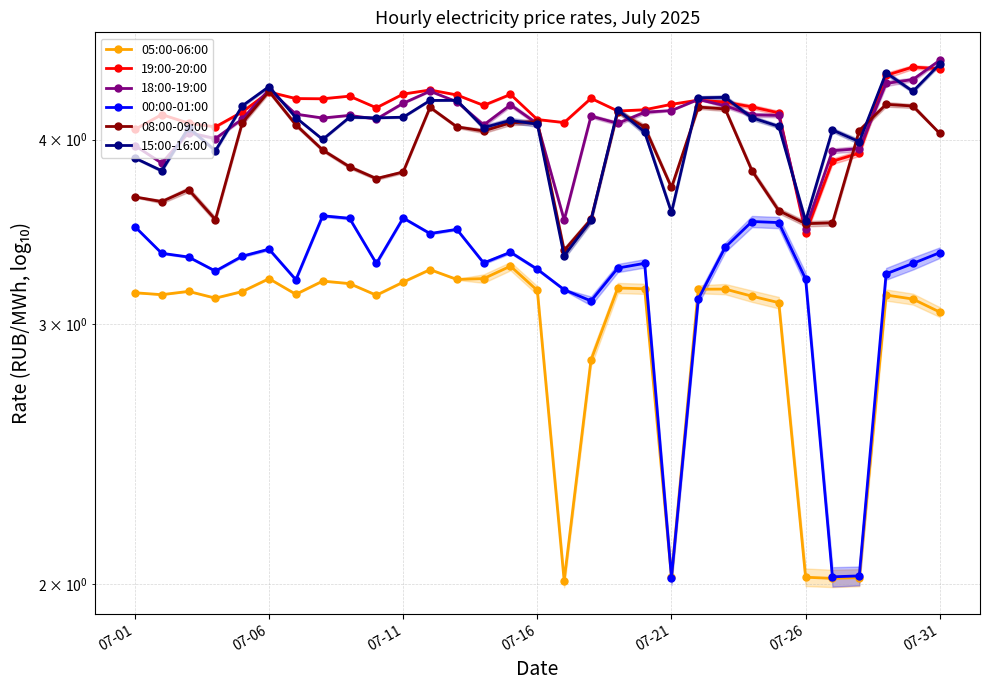

What is the difference between the maximum and minimum values in the 08:00-09:00 series?

0.9